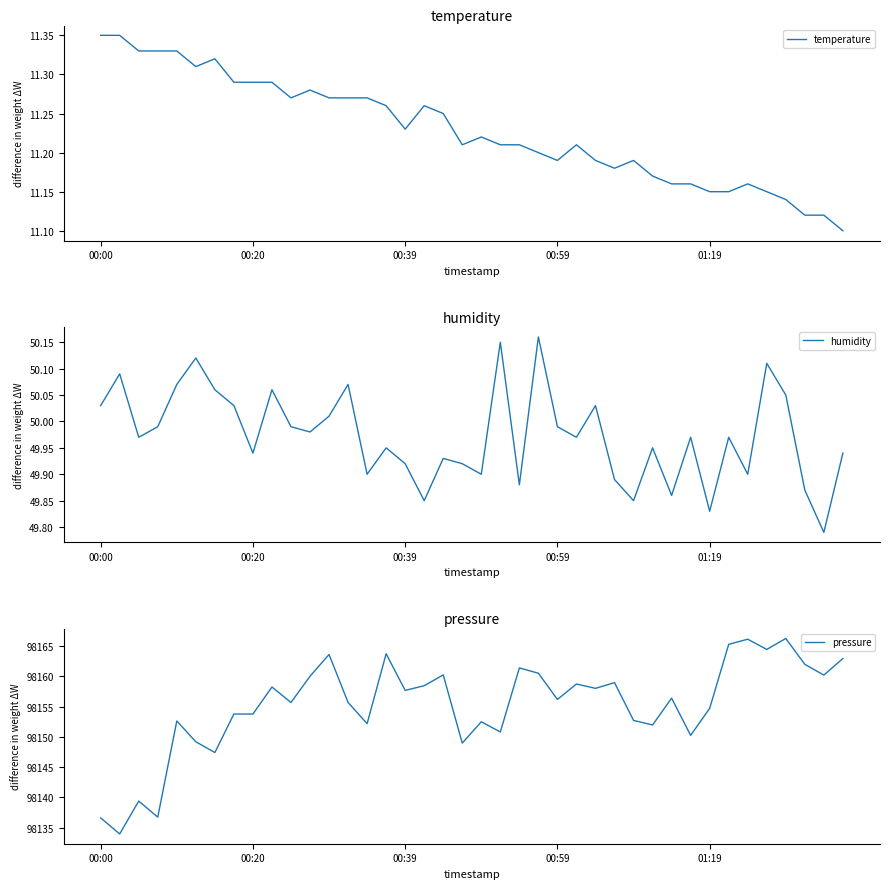

What is the sum of all temperature values?

449.1